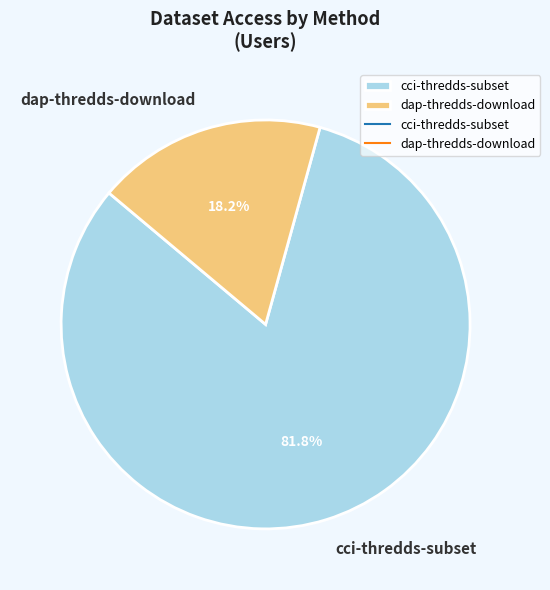

Rank the categories by value from highest to lowest.

cci-thredds-subset, dap-thredds-download